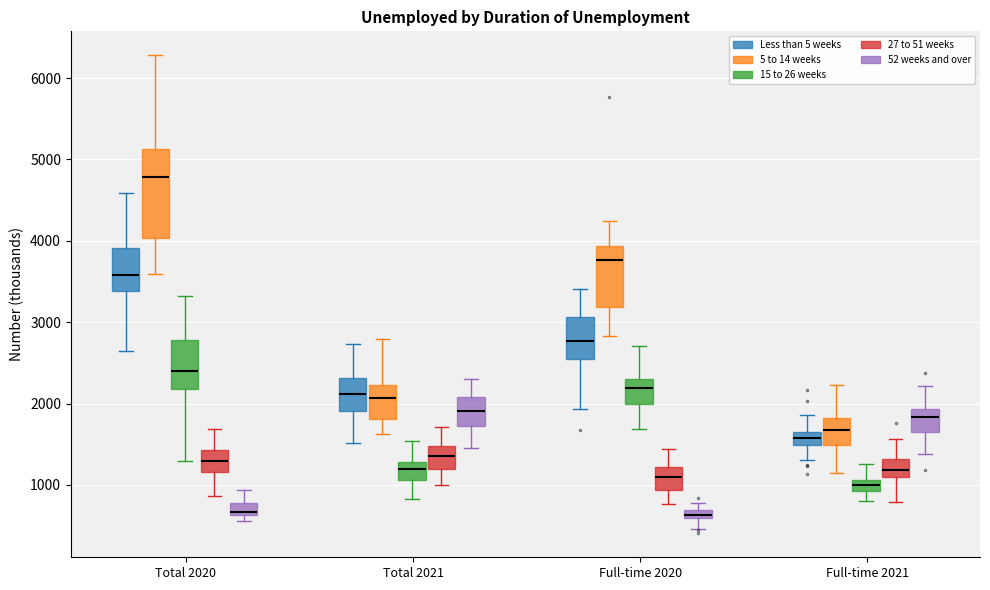

Where is the lower edge of the box for Total 2020 (15 to 26 weeks) on the y-axis? The values are not printed on the chart, so give them approximately, as read against the axis.

2200